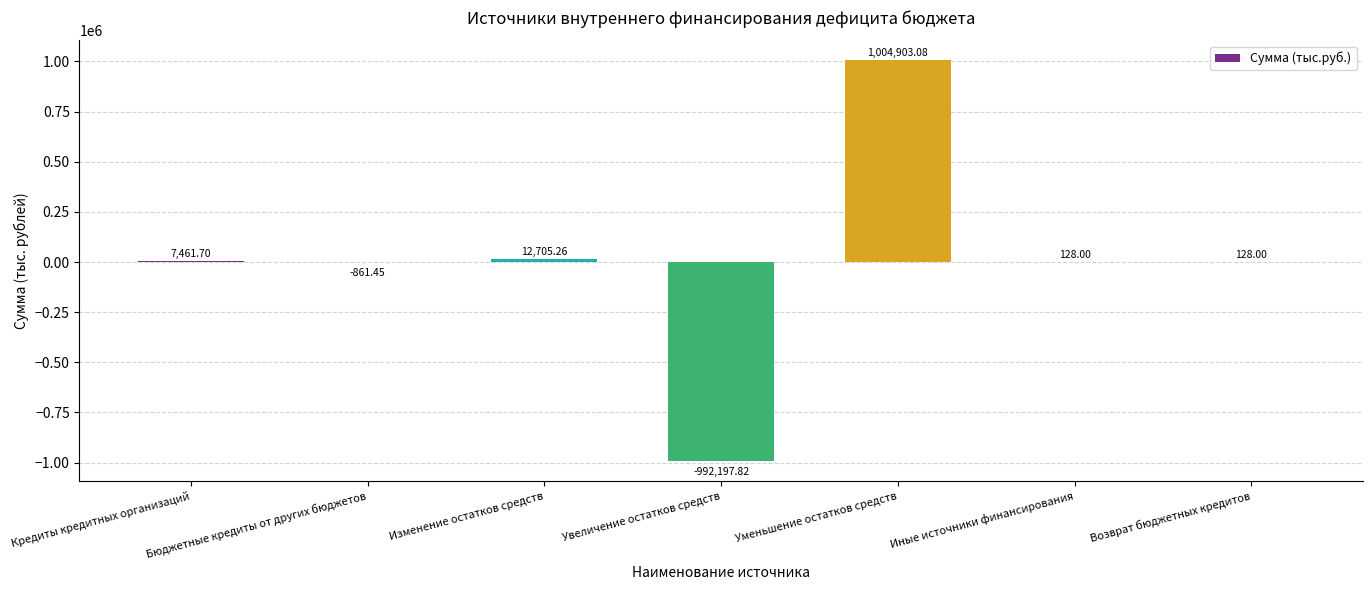

What is the difference between the values at Бюджетные кредиты от других бюджетов and Возврат бюджетных кредитов?

989.5